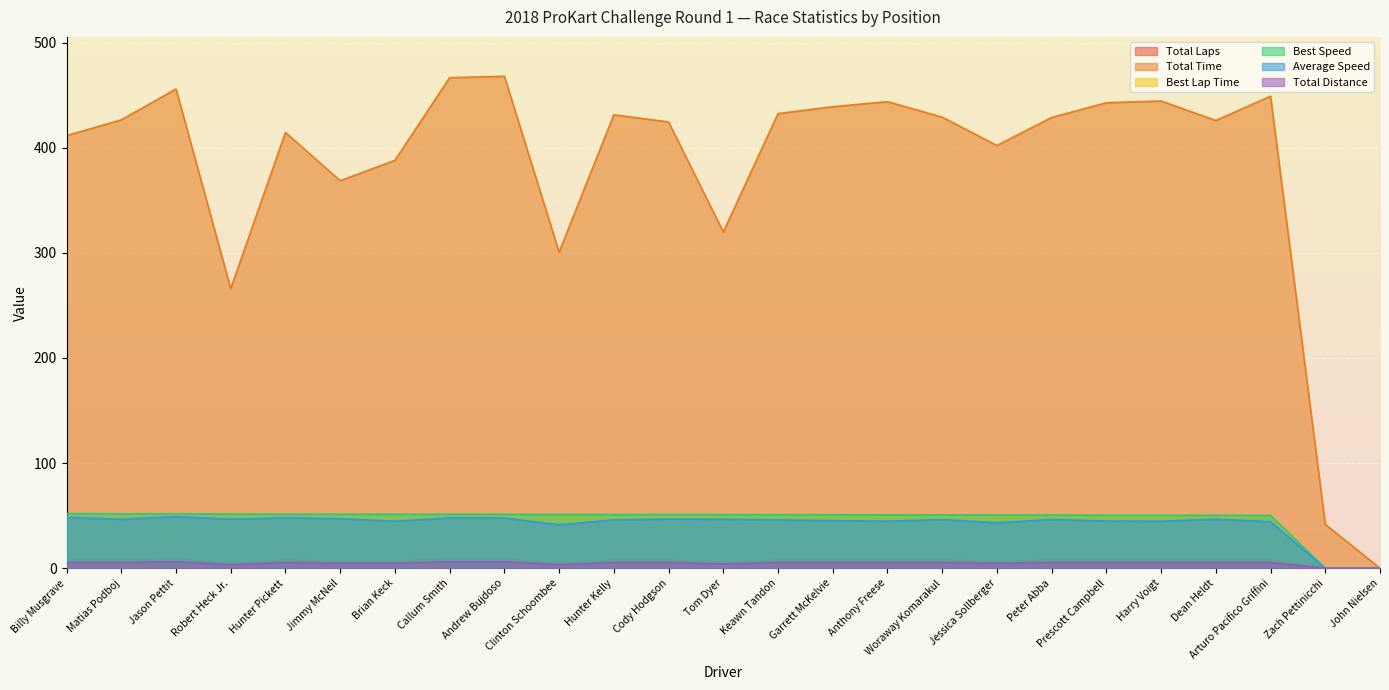

The value of Average Speed at Zach Pettinicchi is 0.0. True or false?

True